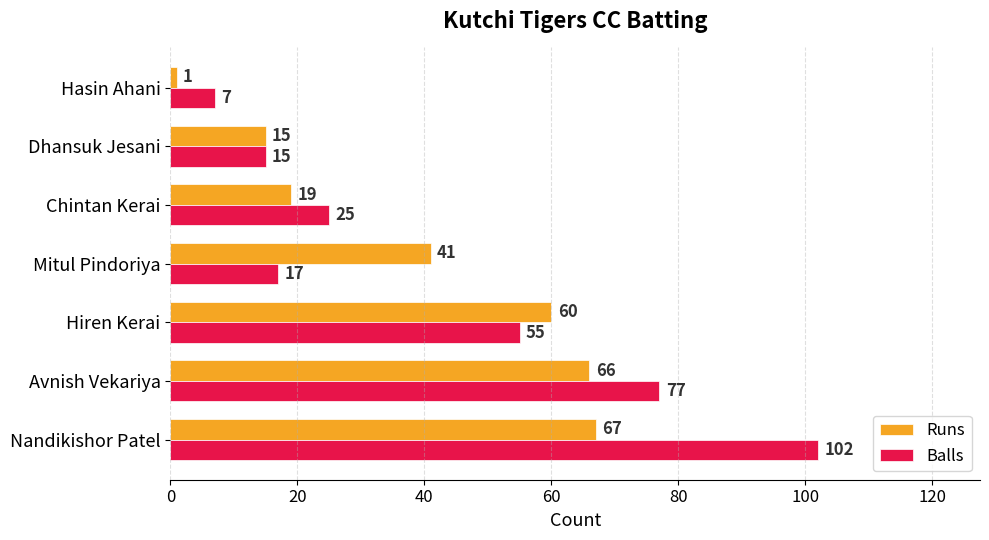

What is the sum of all Runs values?

269